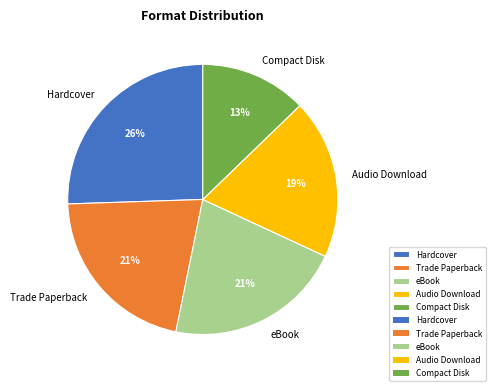

True or false: Trade Paperback accounts for 32% of the total.

False